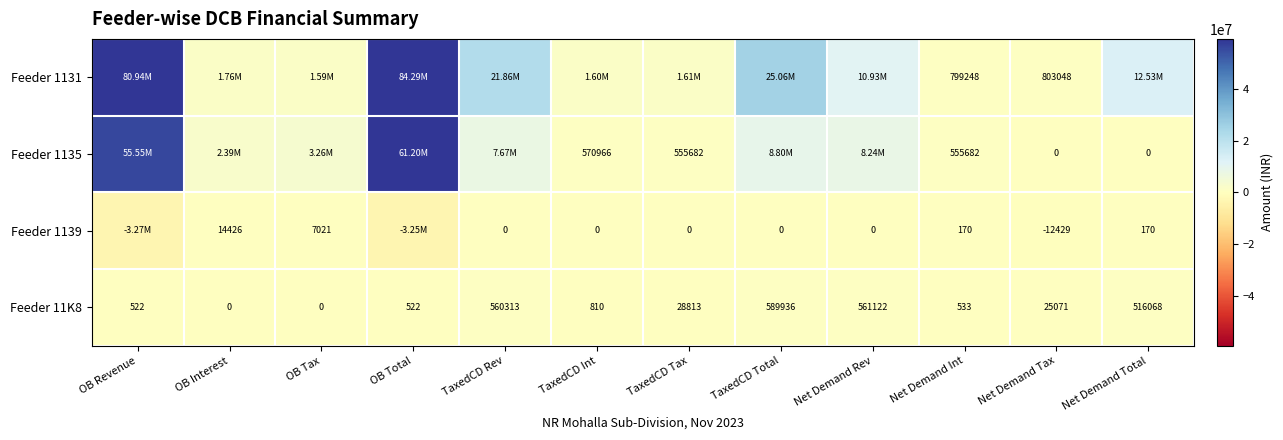

How many data points in Feeder 11K8 are less than 25071?

6